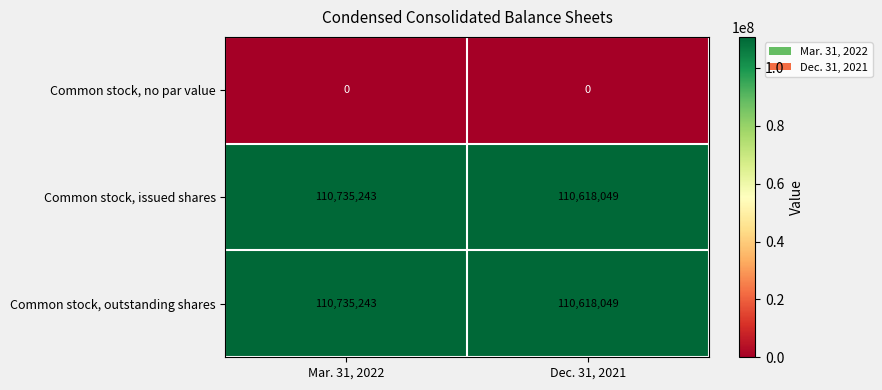

Count the number of categories in the chart.

2